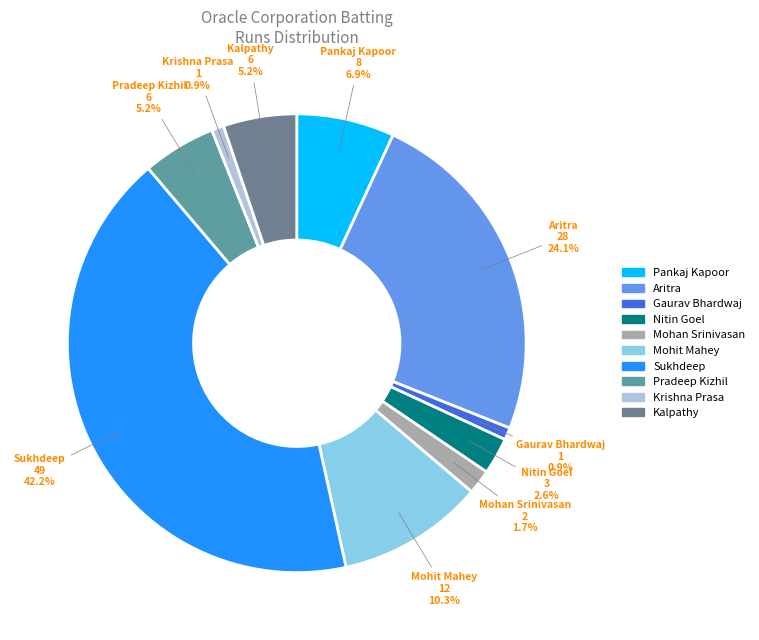

To the nearest percent, what is the difference between the Nitin Goel and Pradeep Kizhil slice percentages?

3%